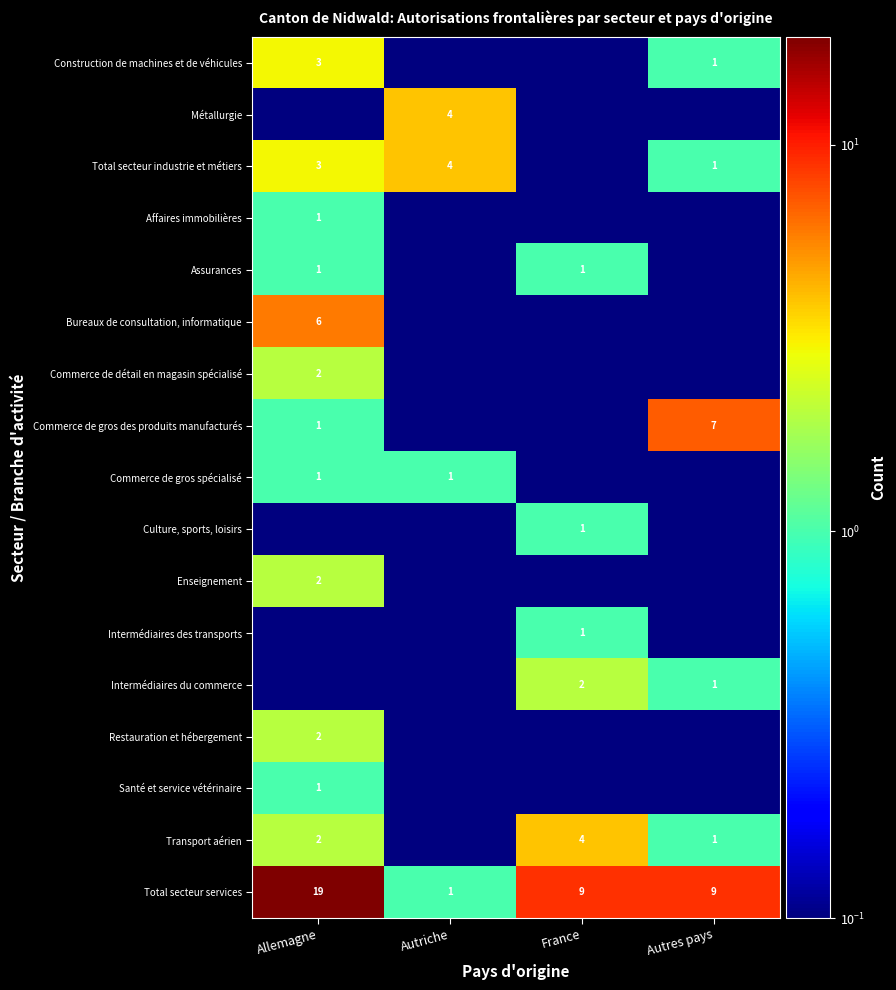

What is the sum of the Total secteur services values at Autres pays and Autriche?

10.0